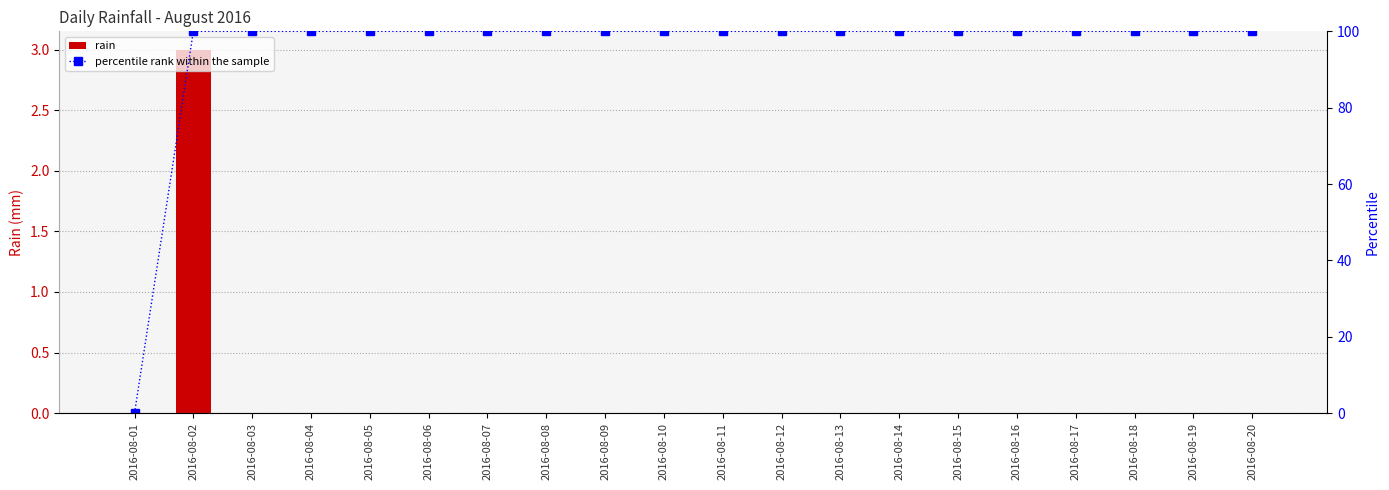

How many data points in rain are above 0?

1